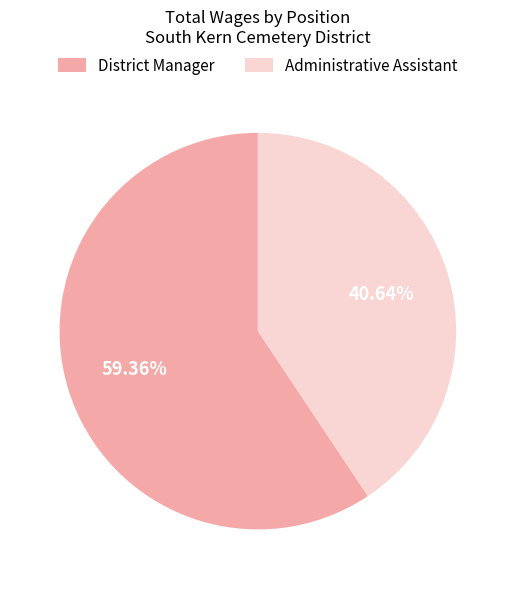

Is there any slice that represents more than half of the pie?

Yes